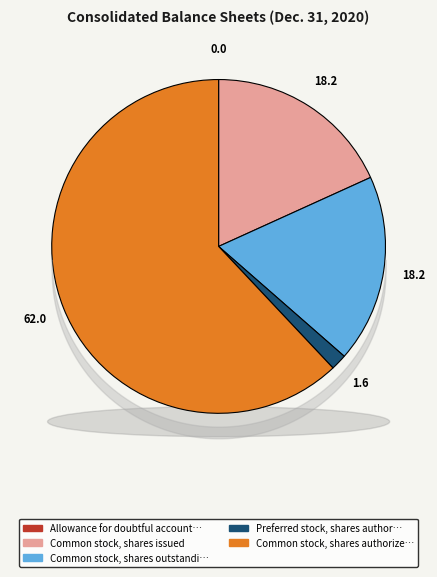

Which category accounts for the majority?

Common stock, shares authorized